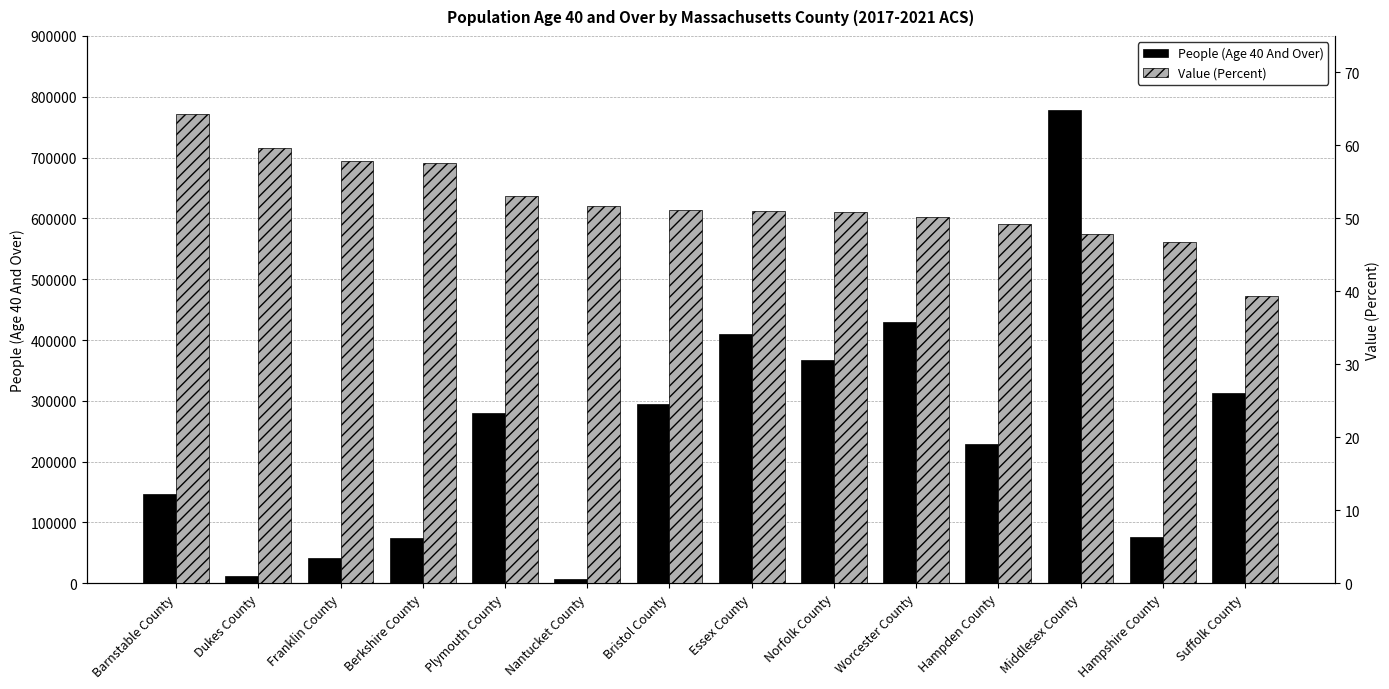

Which series has the largest total across all categories?

People (Age 40 And Over)